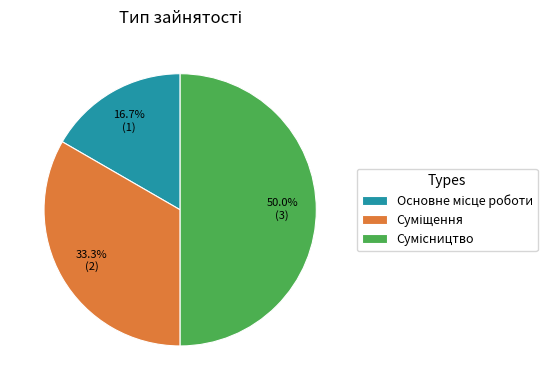

The Сумісництво slice represents 59% of the pie. True or false?

False